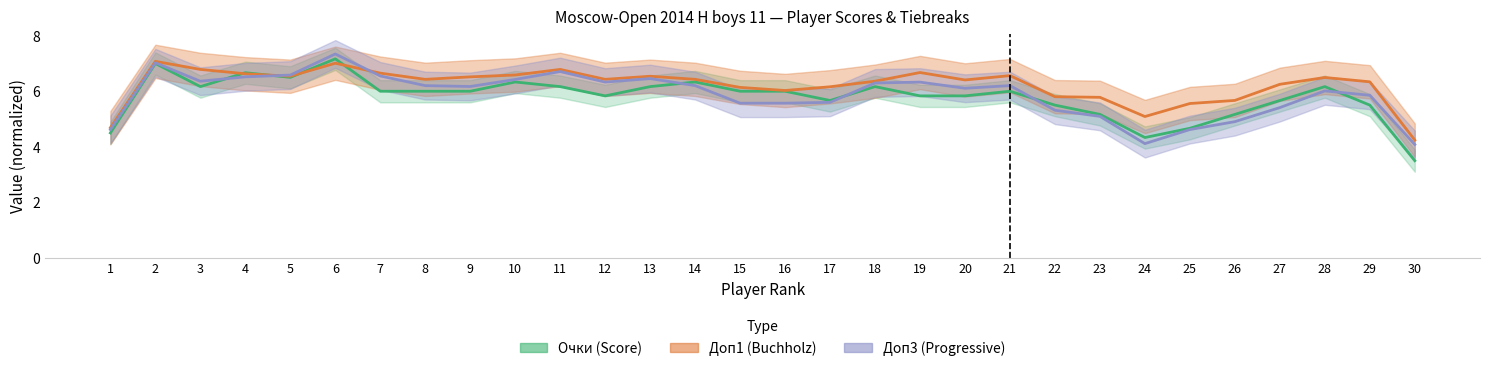

What is the difference between the maximum and minimum values in the Доп1 (Buchholz) series?

2.8